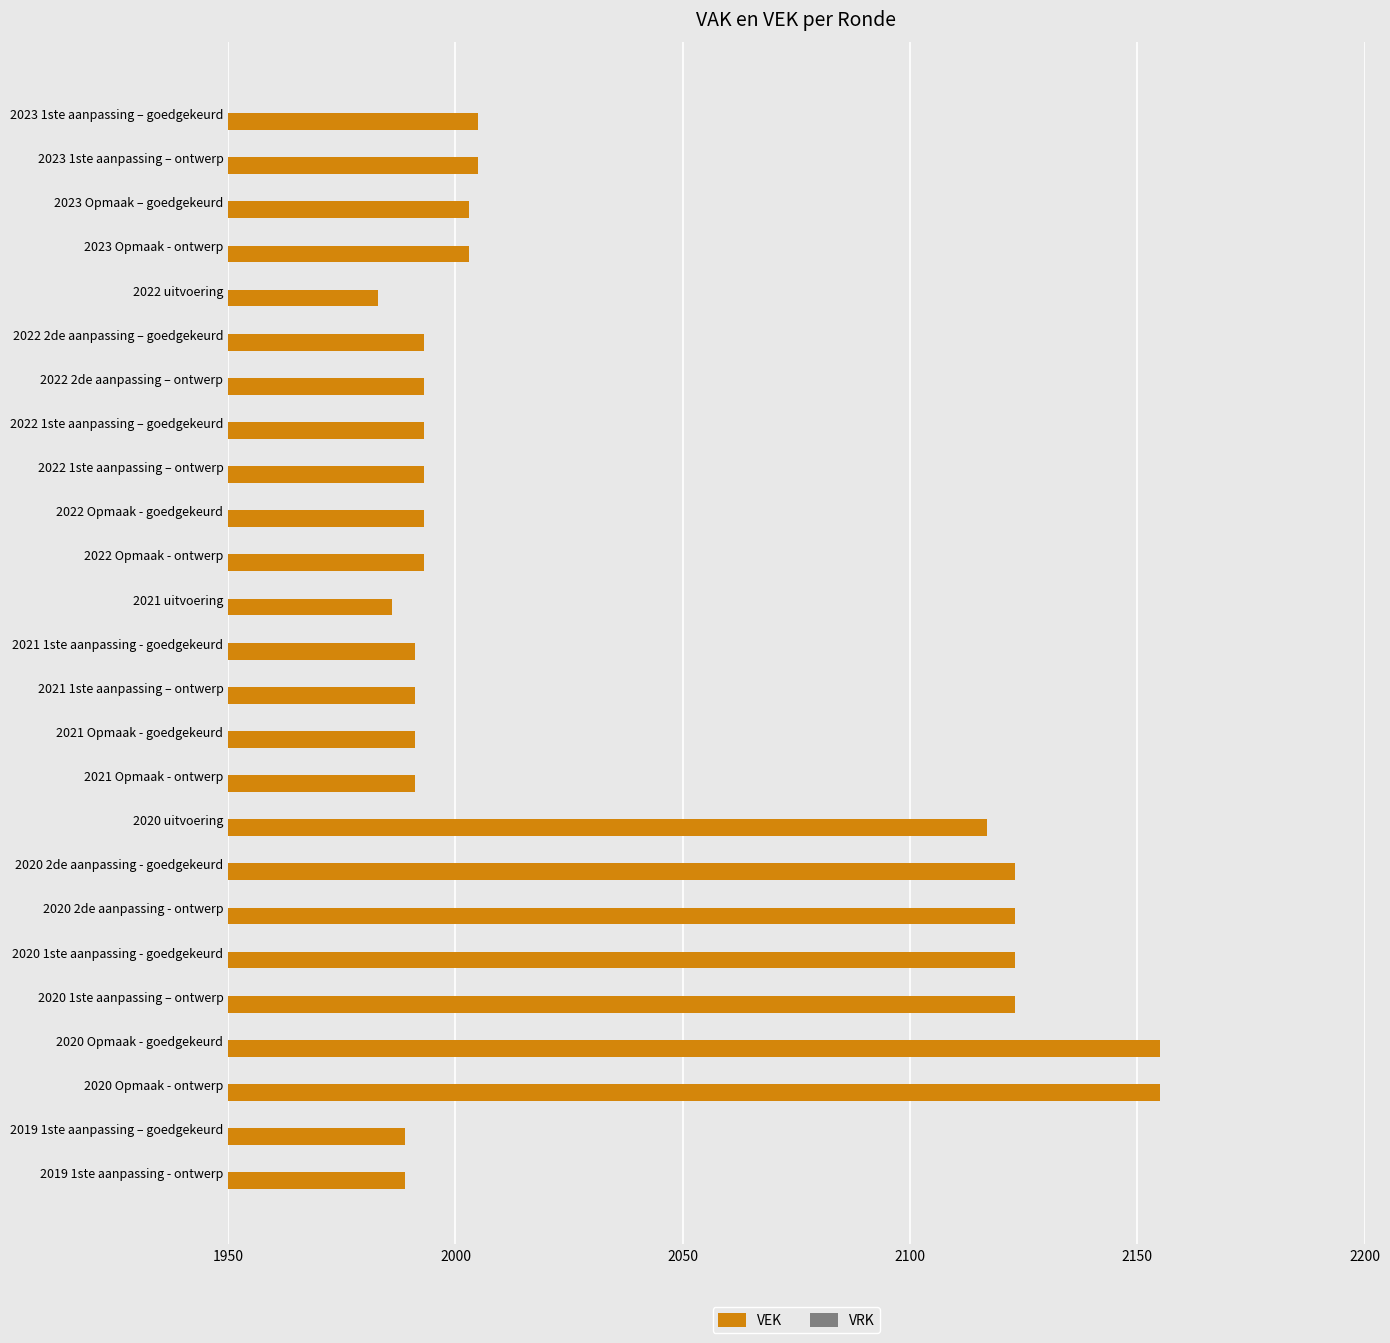

Is it true that the value at 2019 1ste aanpassing - ontwerp is 1989?

True